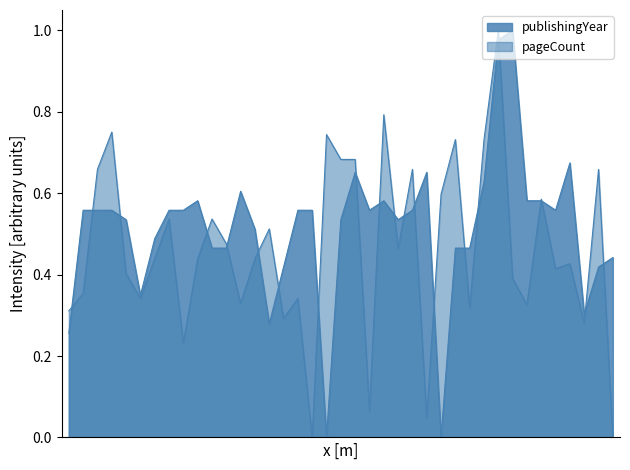

Does the chart have visible grid lines?

No